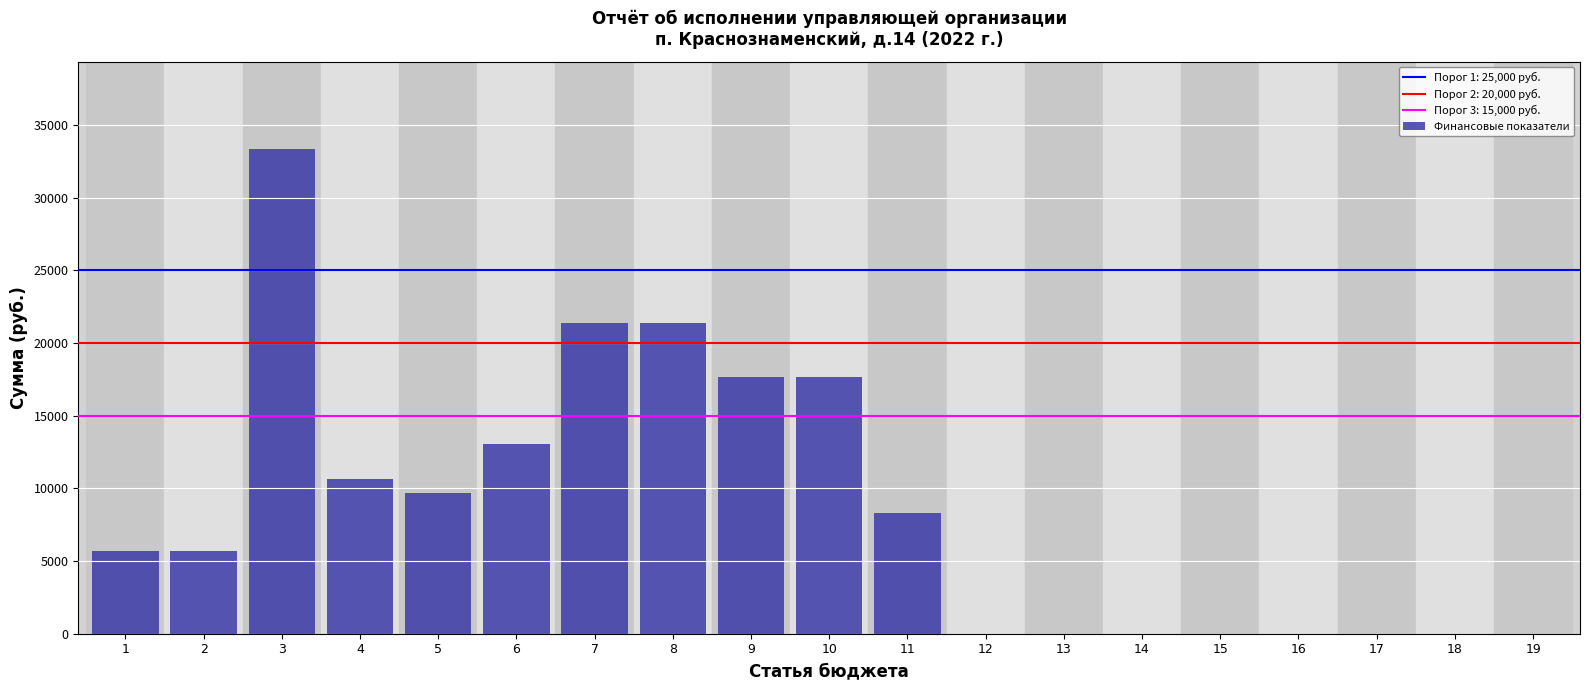

Reading right to left, extract all data points from this chart.

19=0.0	18=0.0	17=0.0	16=0.0	15=0.0	14=0.0	13=0.0	12=0.0	11=8282.4	10=17678.4	9=17678.4	8=21360.7	7=21360.7	6=13046.6	5=9675.1	4=10627.9	3=33349.7	2=5689.4	1=5689.4